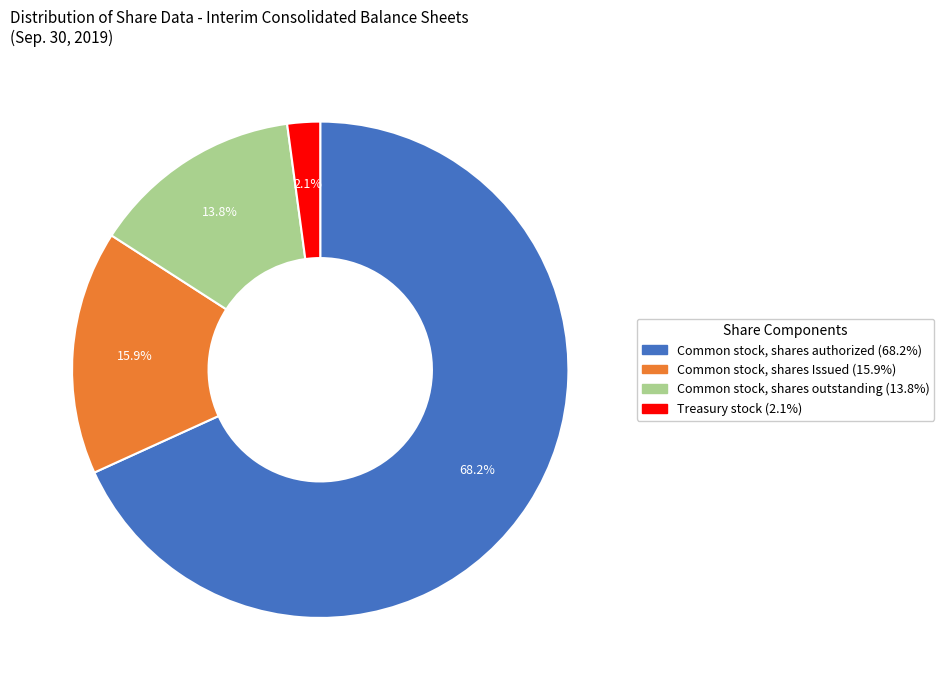

Rank the categories by value from highest to lowest.

Common stock, shares authorized, Common stock, shares Issued, Common stock, shares outstanding, Treasury stock